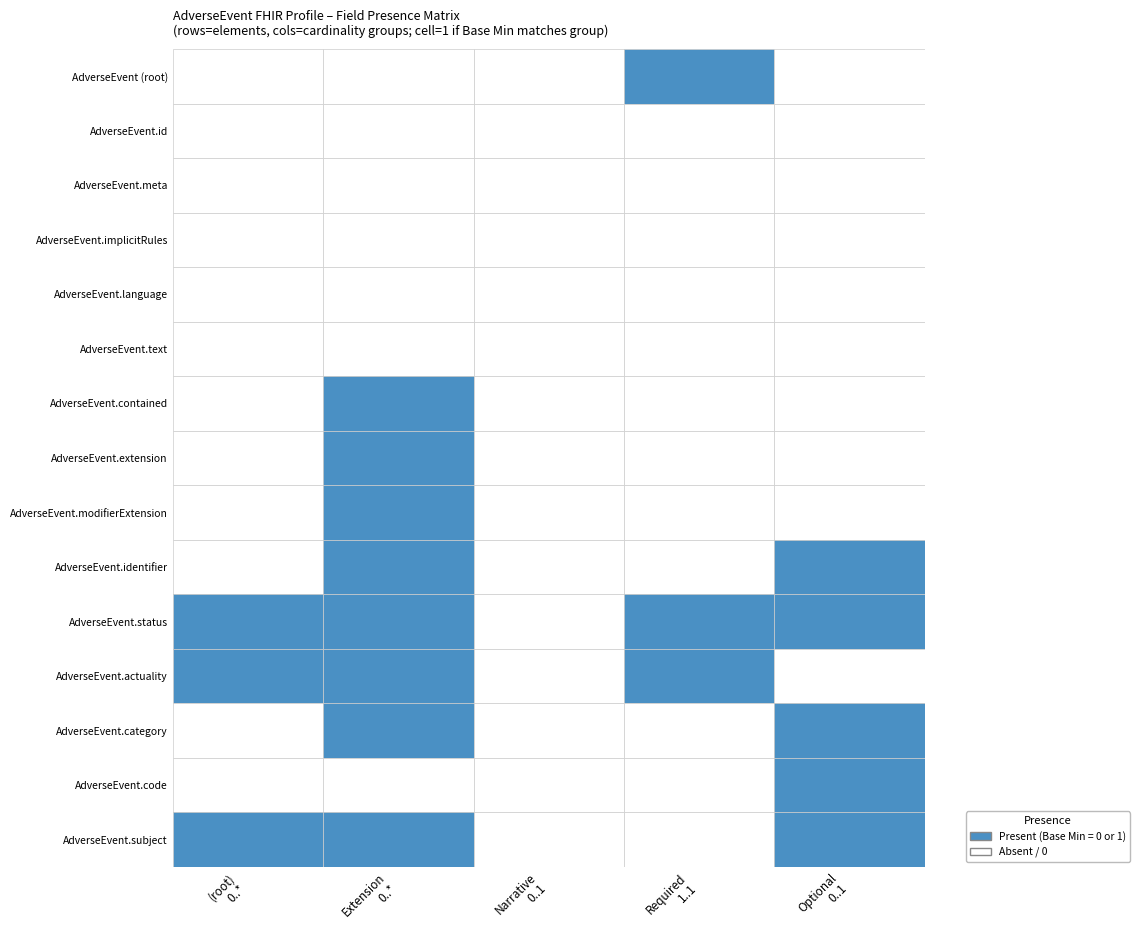

List the labels in order of AdverseEvent.extension value, smallest first.

0, 2, 3, 4, 1